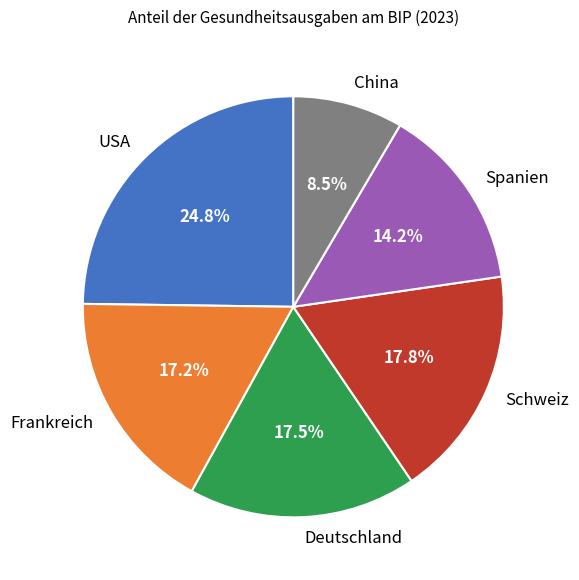

What is the smallest slice in the pie chart?

China